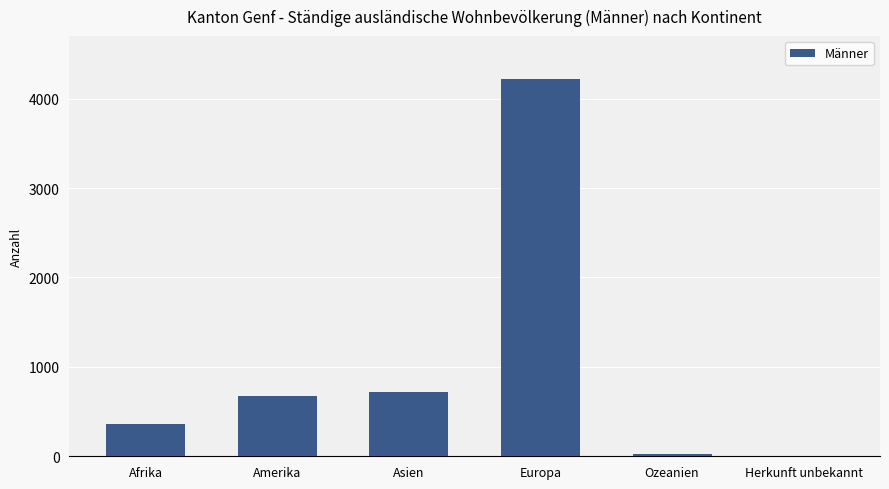

What is the sum of all values?

5997